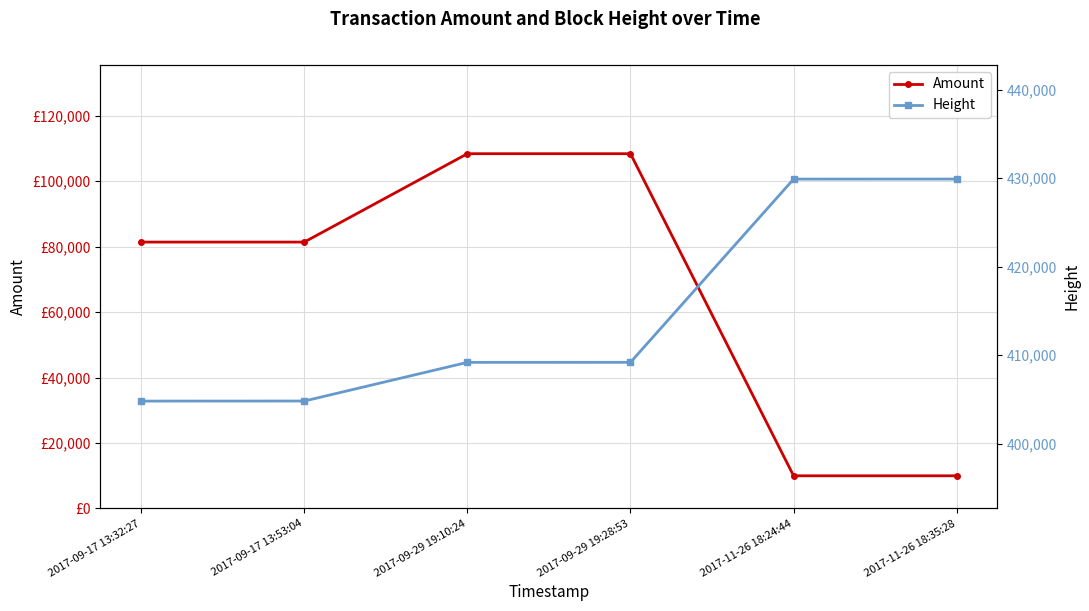

What is the value of the Amount point at the 3rd from the left?

108422.9